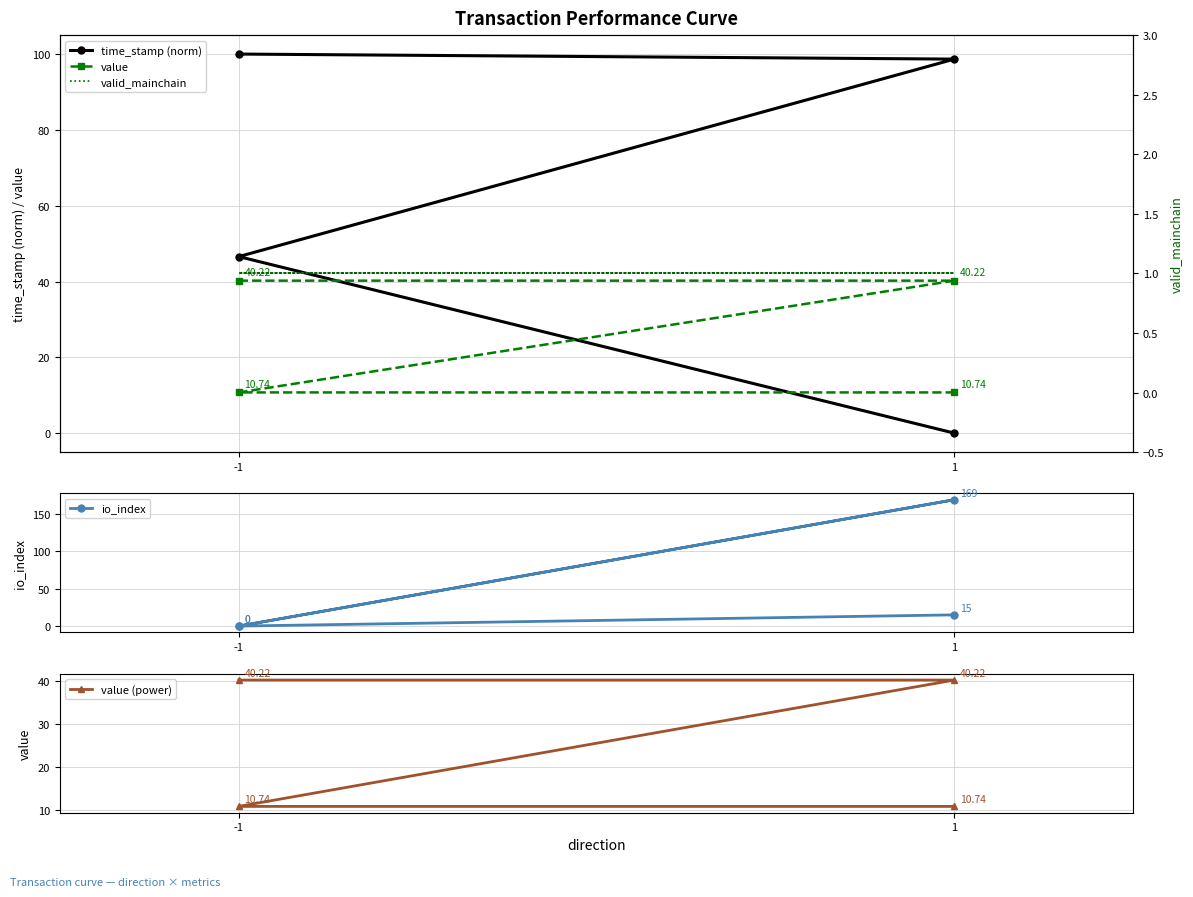

Reading right to left, transcribe all the data shown in this chart.

time_stamp (norm): 0.0	46.6	98.7	100.0
value: 10.7	10.7	40.2	40.2
io_index: 15.0	0.0	169.0	0.0
value (power): 10.7	10.7	40.2	40.2
valid_mainchain: 1.0	1.0	1.0	1.0